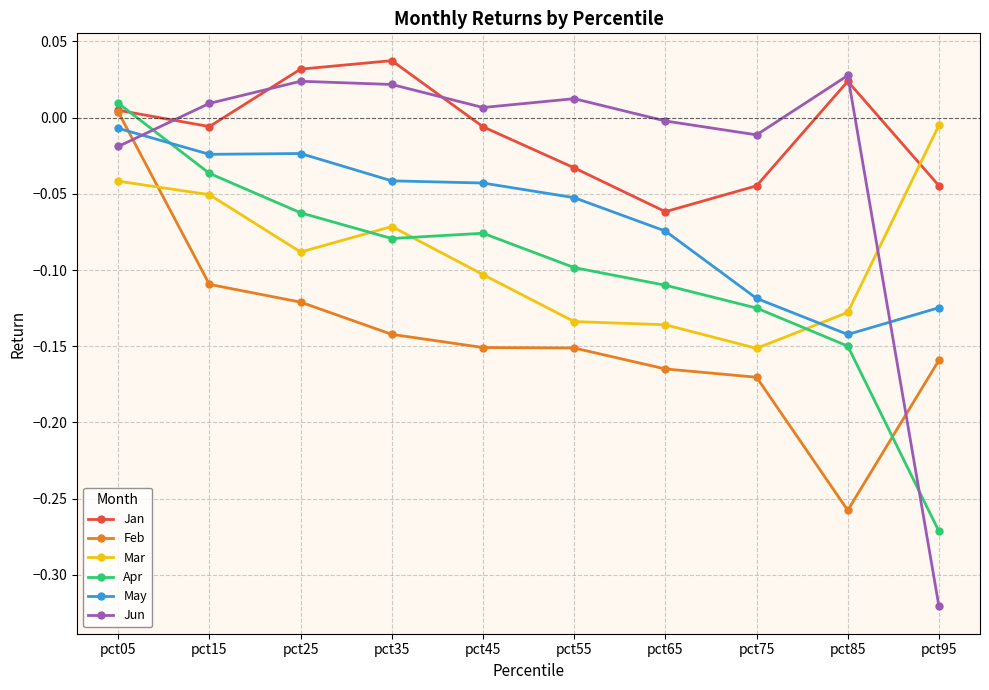

Count the number of data series in this chart.

6